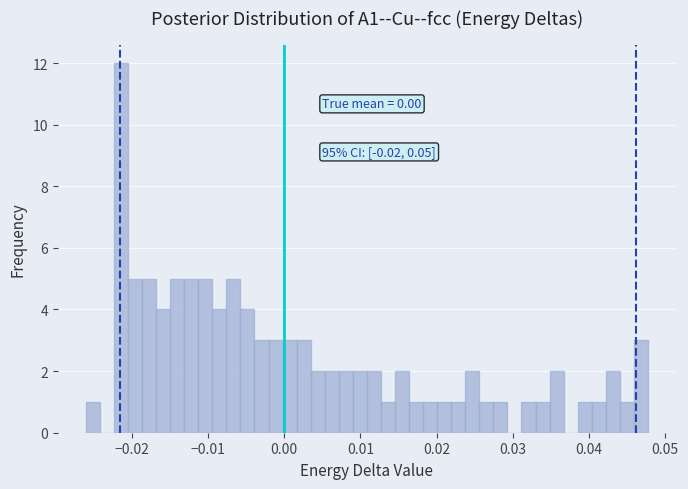

Read against the x-axis, roughly where is the centre of the tallest bar?

-0.021